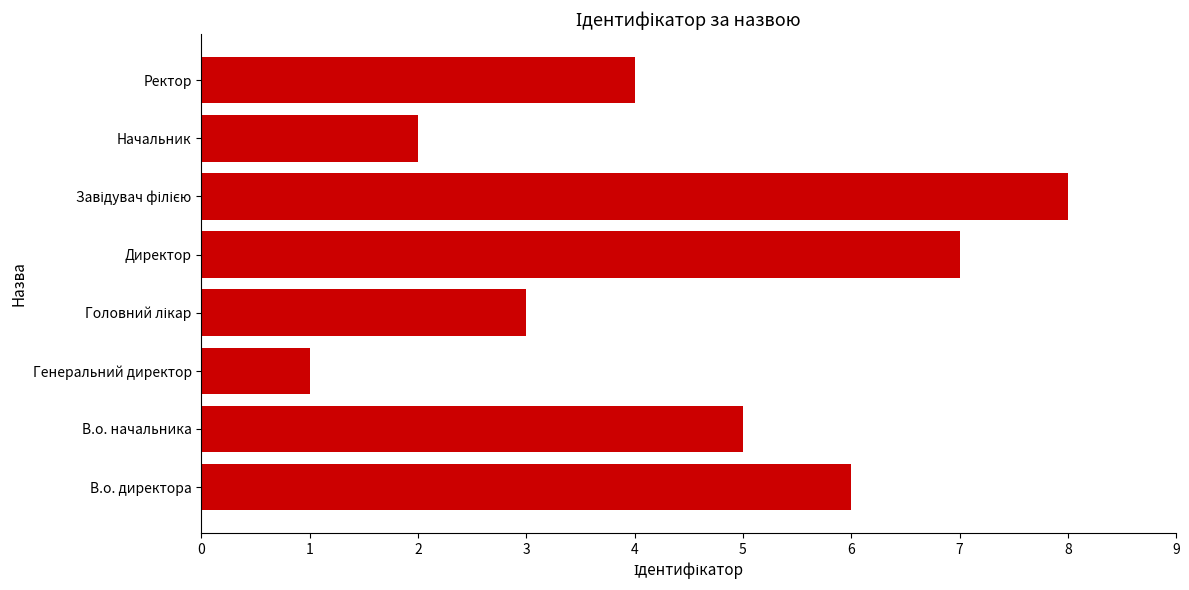

What is the difference between the second highest and minimum values?

6